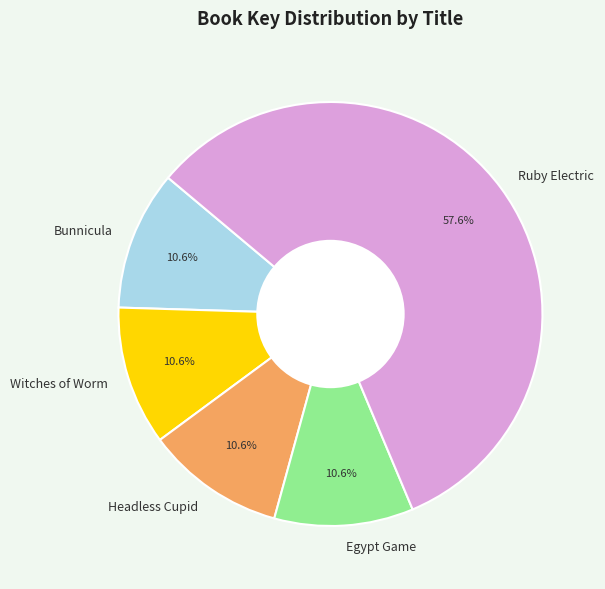

Is the sum of Headless Cupid and Bunnicula greater than half?

No